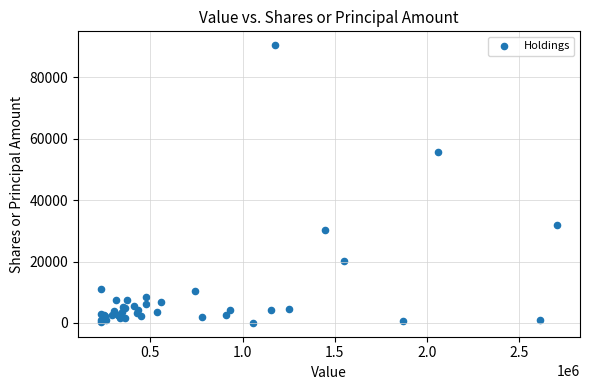

What Y value in the scatter plot is closest to 45259?

55778